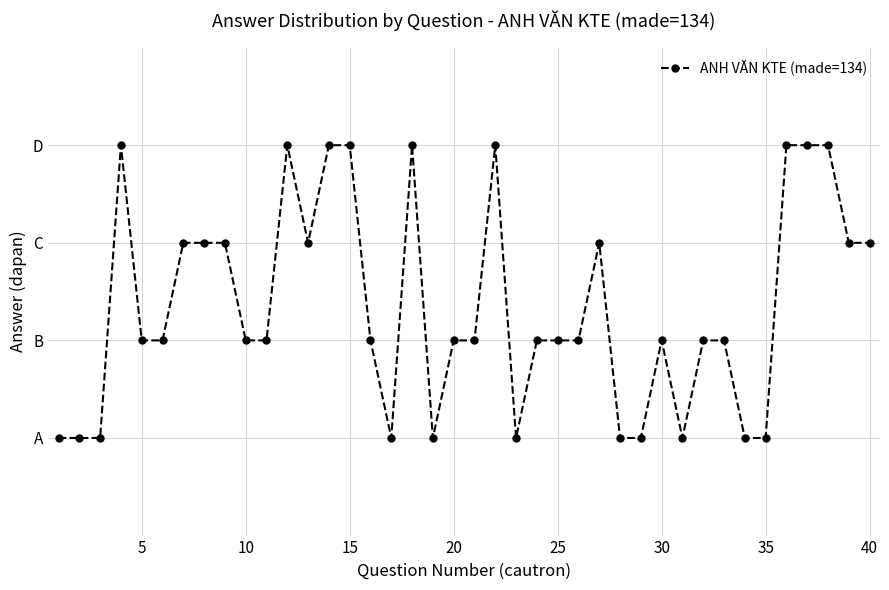

What is the average value?

2